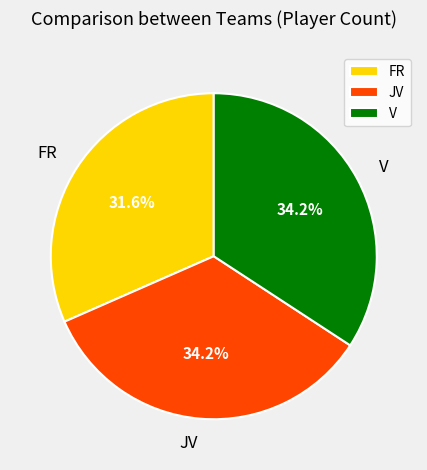

Does JV account for over 50% of the chart?

No